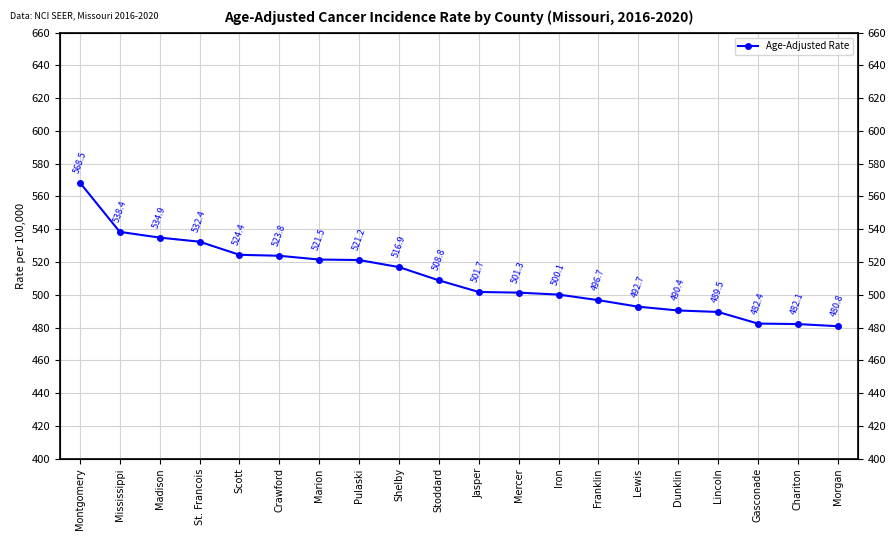

What is the average value?

510.4